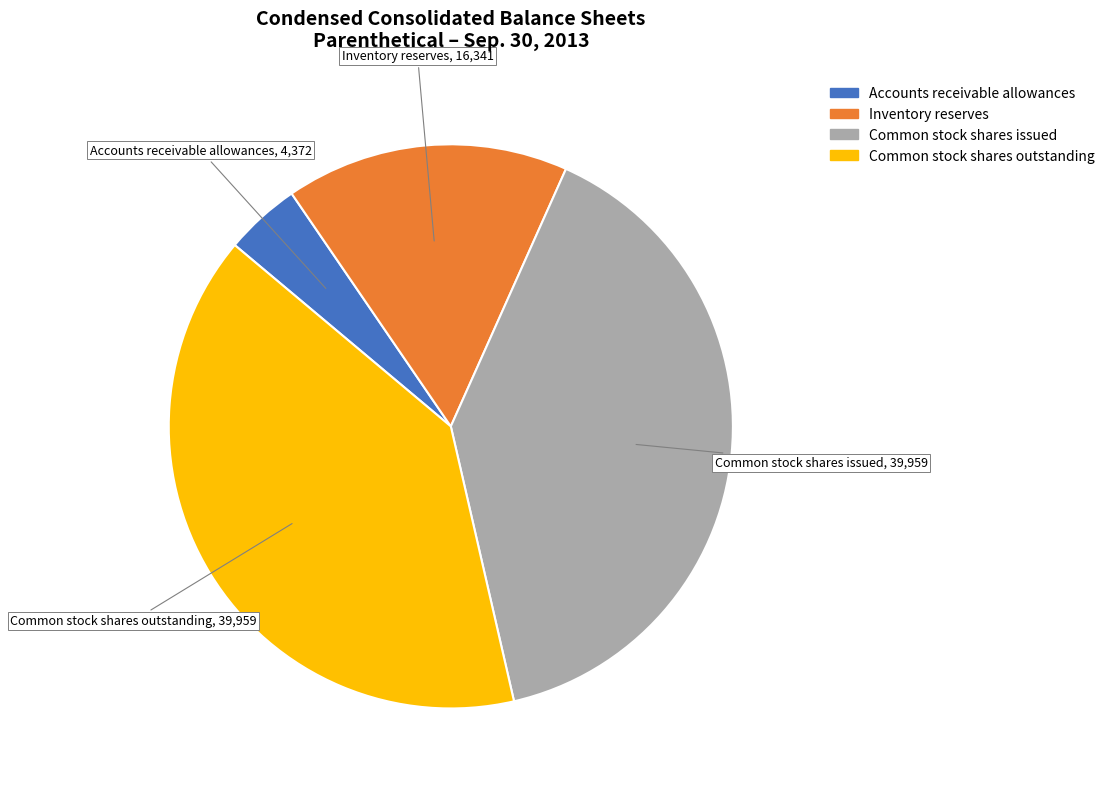

Which has a higher value, Inventory reserves or Common stock shares issued?

Common stock shares issued